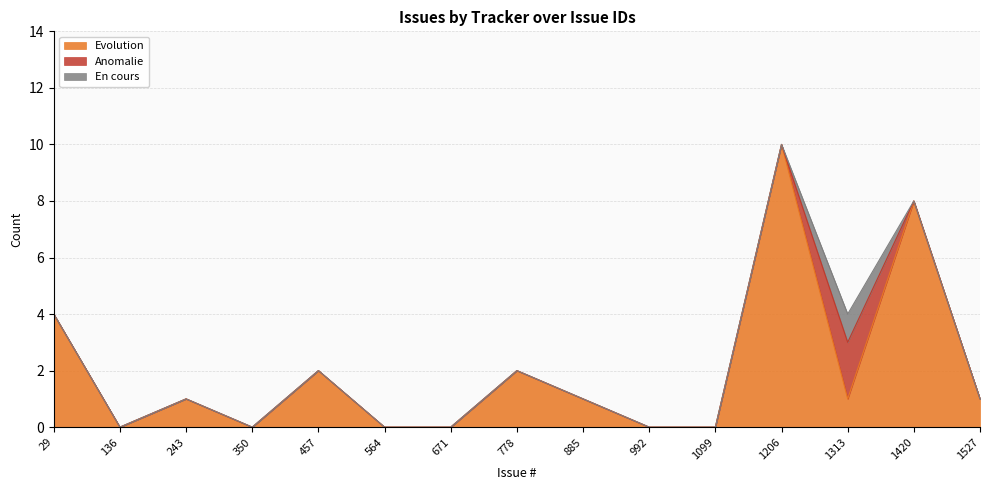

At which category is the sum across all series the highest?

1206